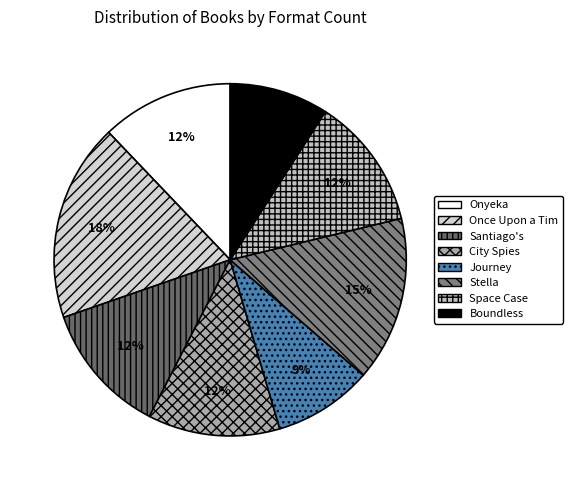

Rank the categories by value from lowest to highest.

Journey of the Pale Bear, Boundless, Onyeka and the Academy of the Sun, Santiago's Road Home, City Spies, Space Case, Stella by Starlight, Once Upon a Tim